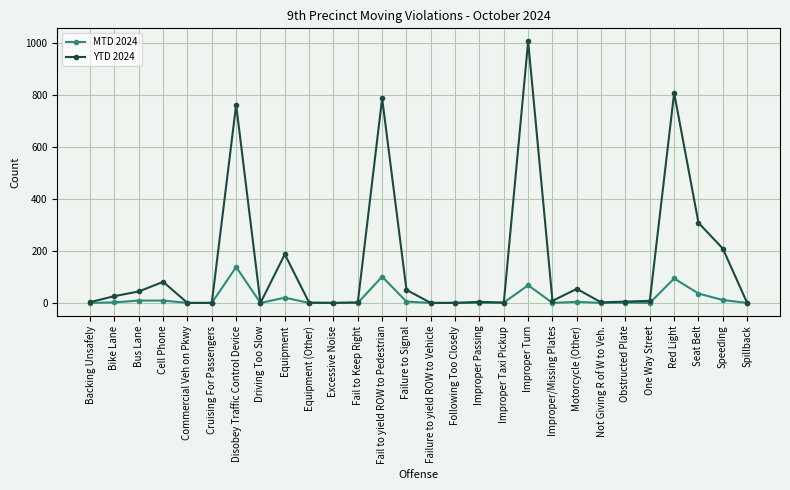

At which label is MTD 2024 closest to 69?

Improper Turn